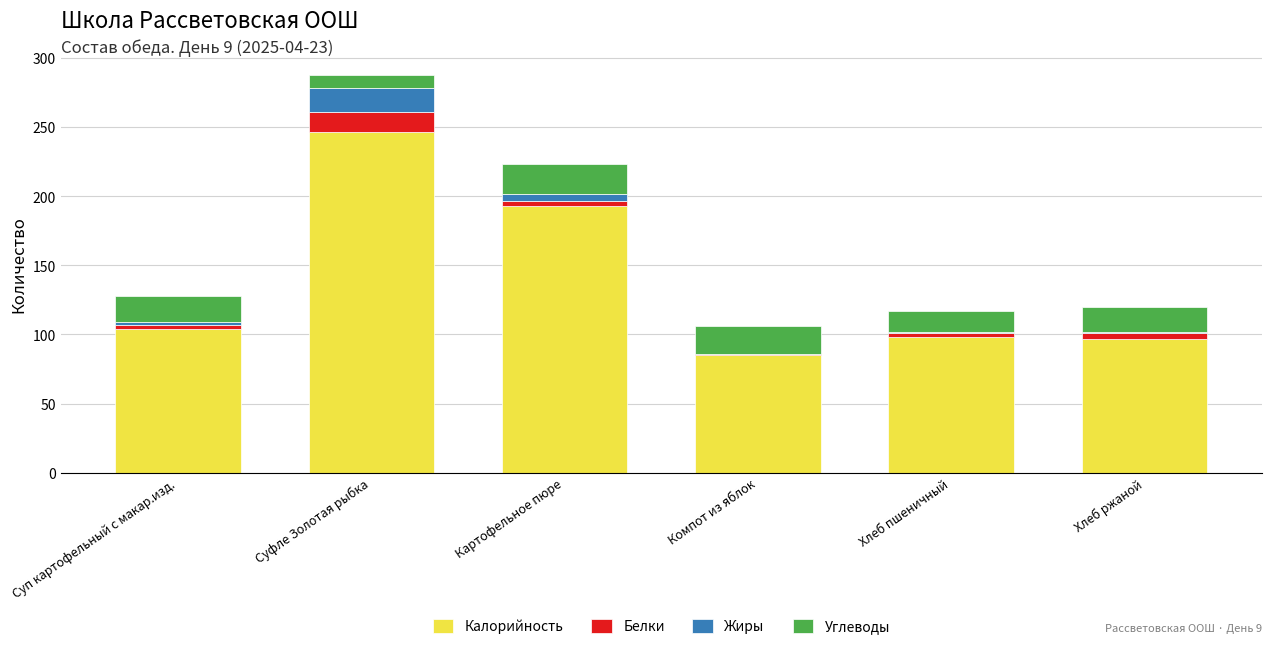

At which category is the sum across all series the highest?

Суфле Золотая рыбка